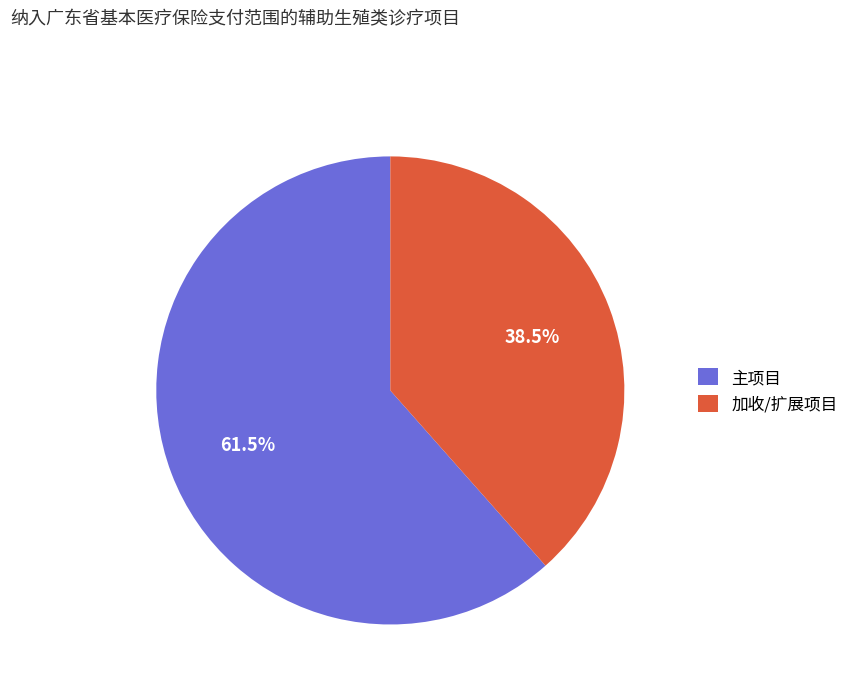

Does any single category account for the majority?

Yes